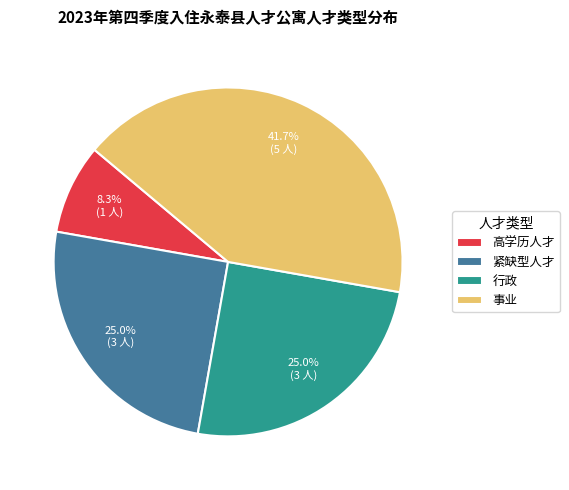

To the nearest percent, what is the average slice percentage?

25%